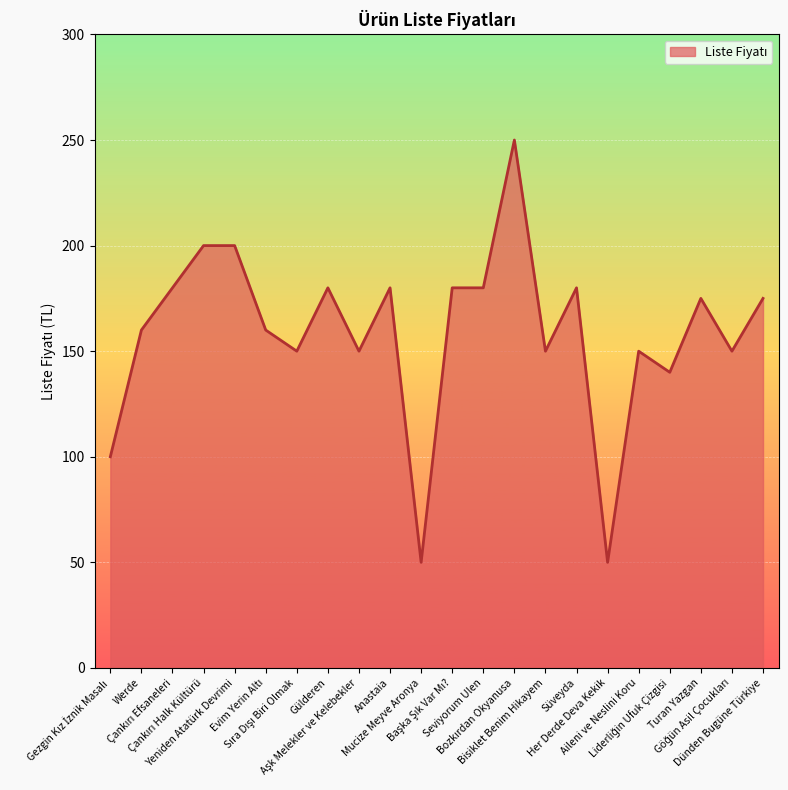

What is the maximum value shown in the chart?

250